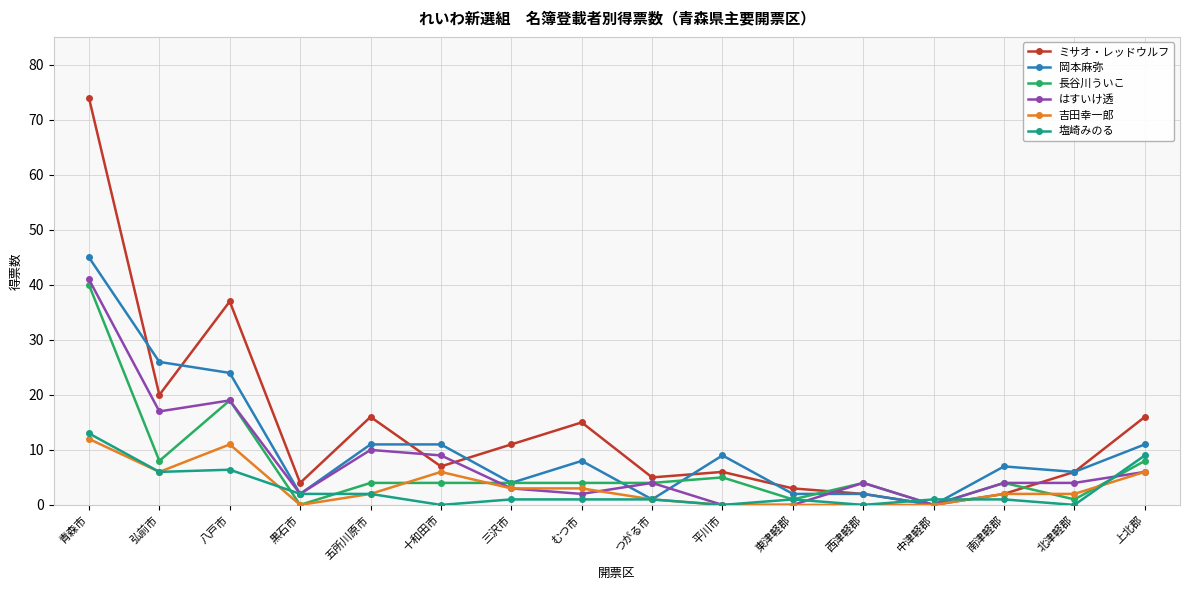

True or false: ミサオ・レッドウルフ has a value of 2.0 at 西津軽郡.

True